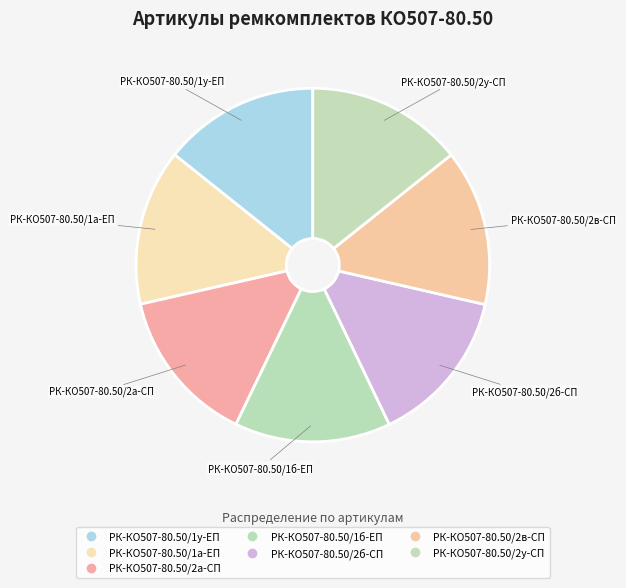

To the nearest percent, what portion does РК-КО507-80.50/2в-СП represent?

14%